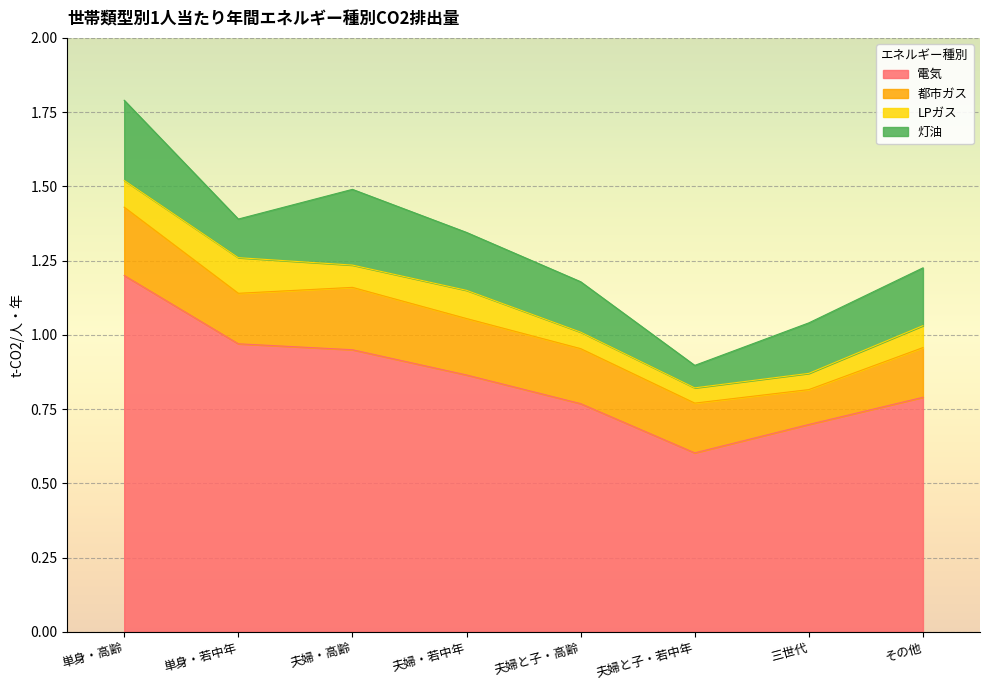

The 灯油 series shows 0.2 at 夫婦と子・高齢. True or false?

True